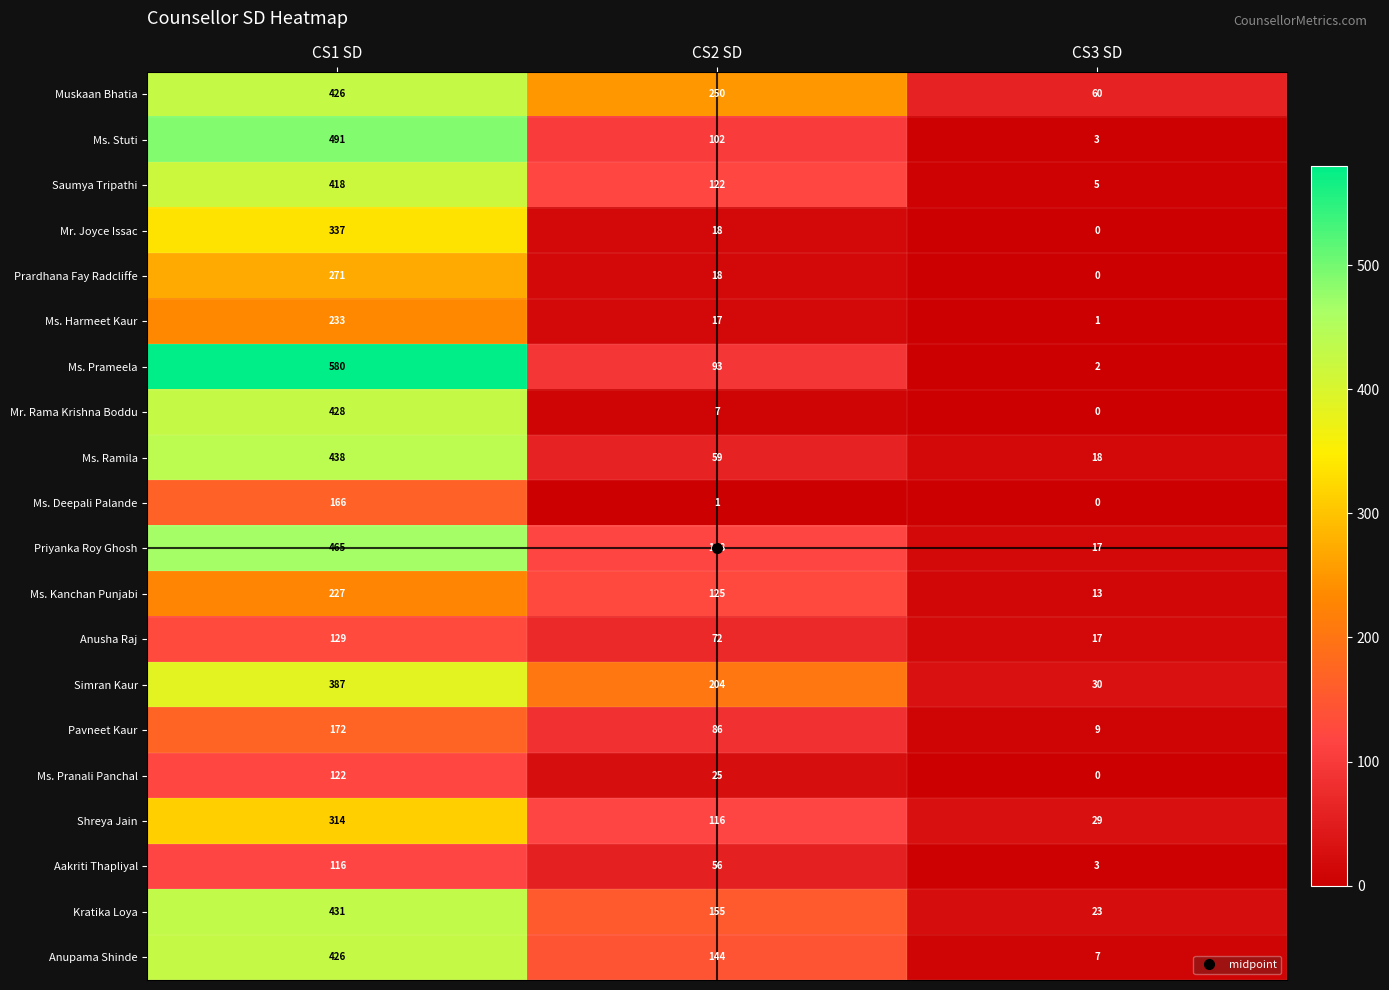

What is the lowest value of the Pavneet Kaur series?

9